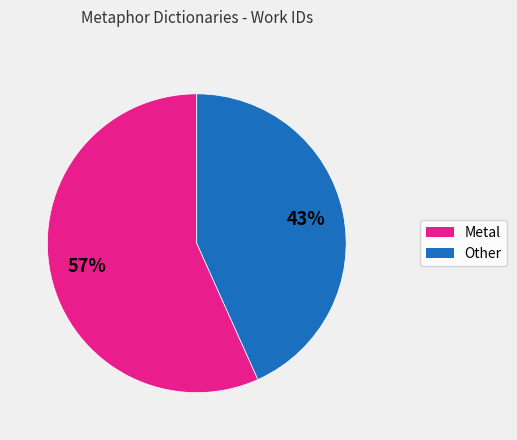

To the nearest percent, what is the average slice percentage?

50%